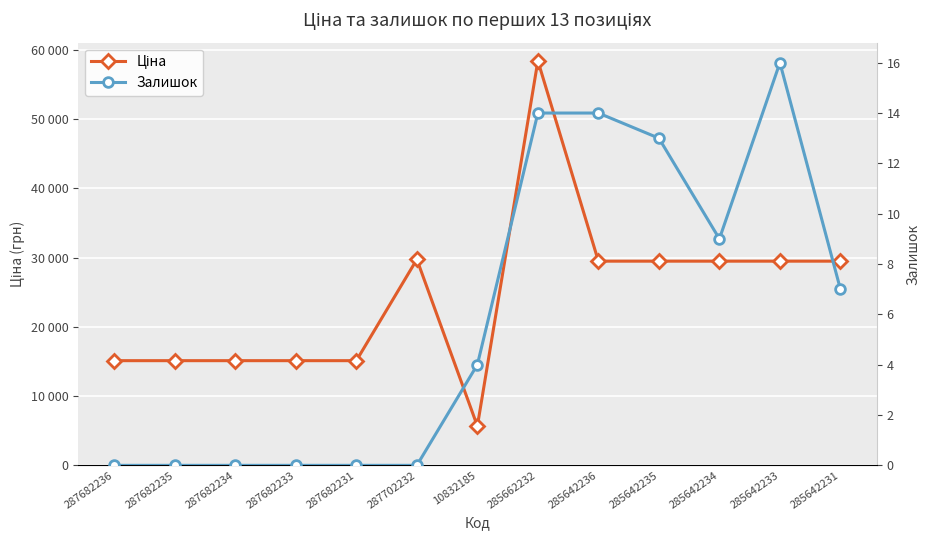

True or false: Залишок and Ціна intersect in this chart.

False